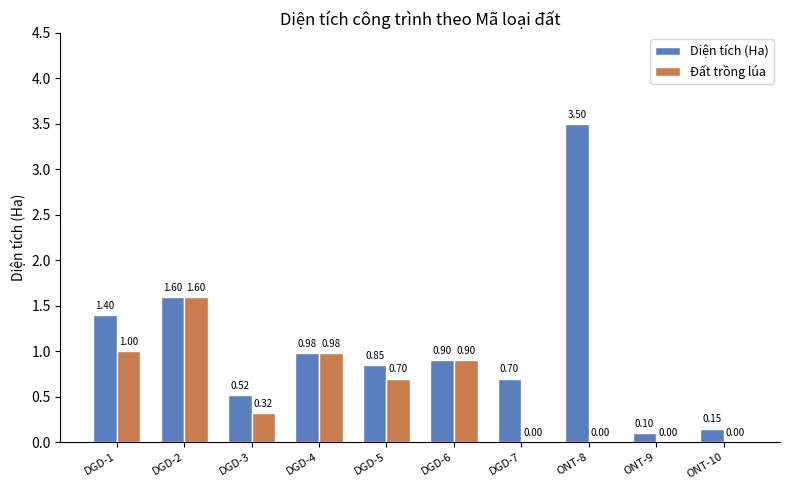

What is the sum of the Diện tích (Ha) values at DGD-6 and DGD-1?

2.3